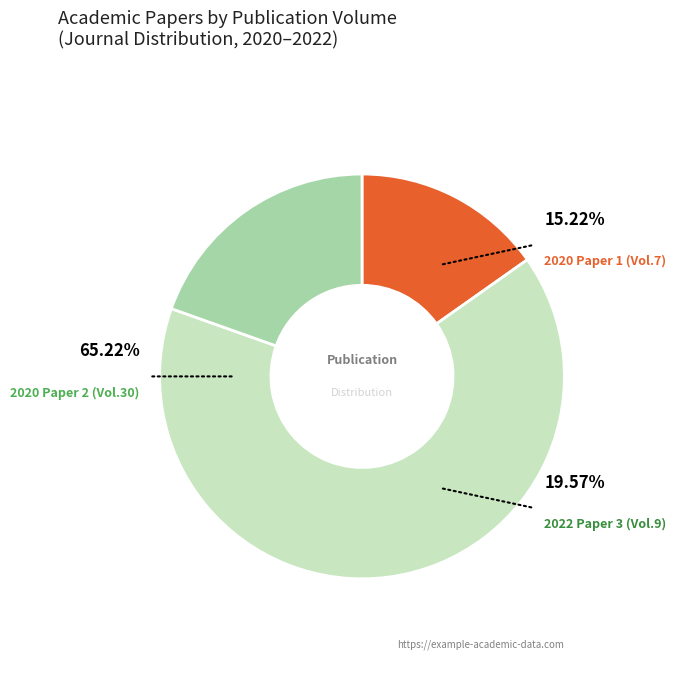

How many segments does this pie chart have?

3